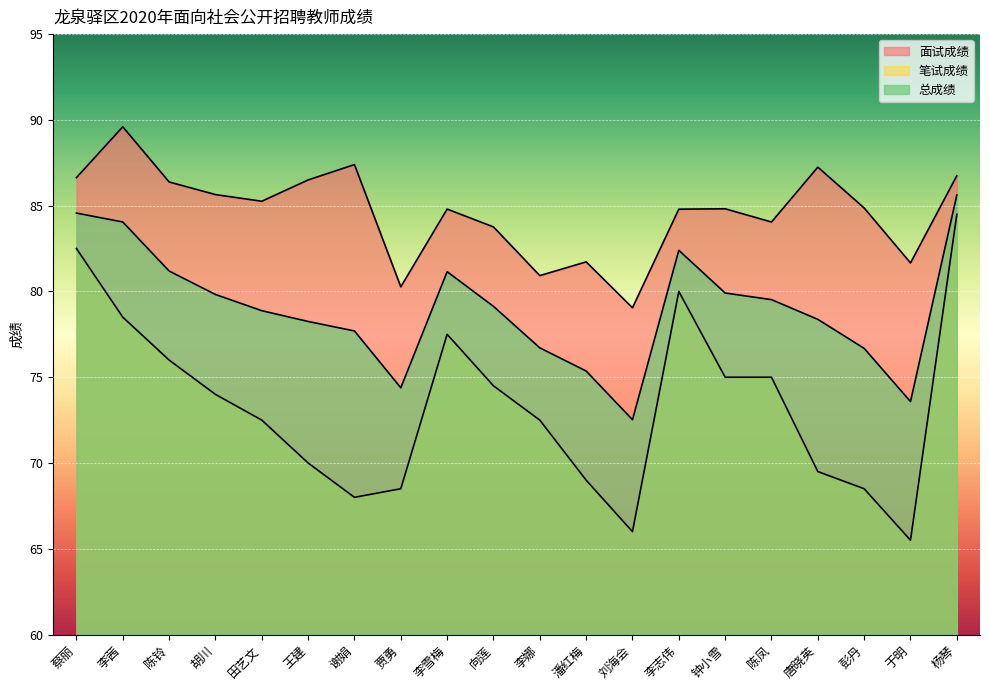

True or false: 面试成绩 has a value of 130.0 at 蔡丽.

False